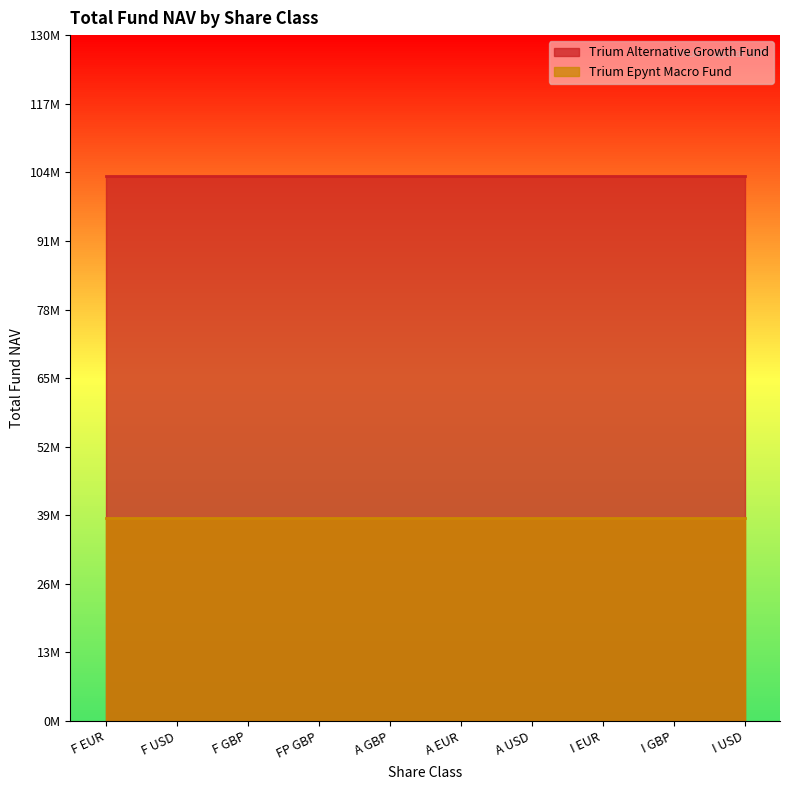

Reading right to left, transcribe all the data shown in this chart.

Trium Alternative Growth Fund: 103227219.1	103227219.1	103227219.1	103227219.1	103227219.1	103227219.1	103227219.1	103227219.1	103227219.1	103227219.1
Trium Epynt Macro Fund: 38536800.8	38536800.8	38536800.8	38536800.8	38536800.8	38536800.8	38536800.8	38536800.8	38536800.8	38536800.8